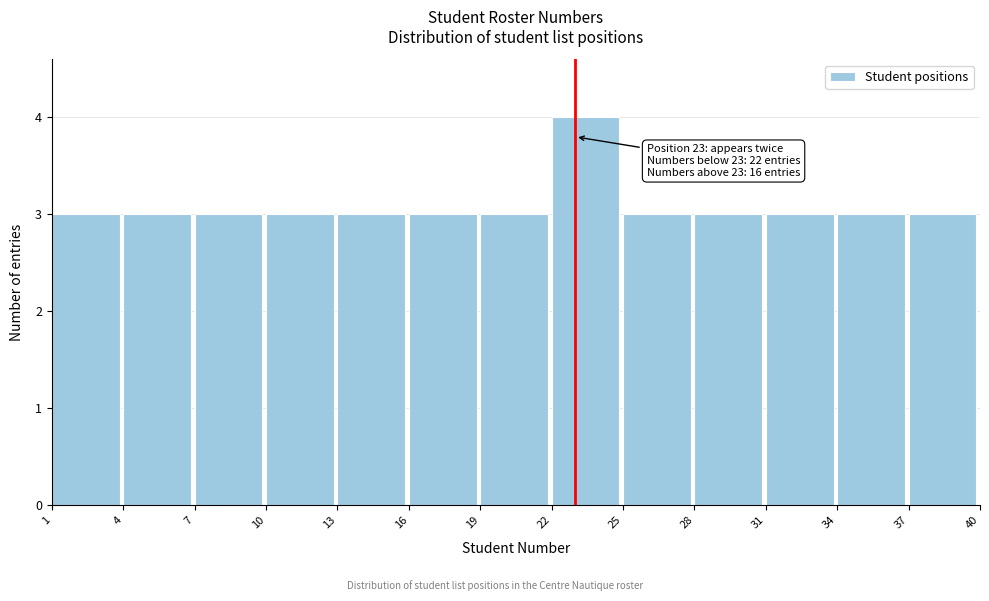

Over which range of the x-axis is the bar tallest?

22 to 25